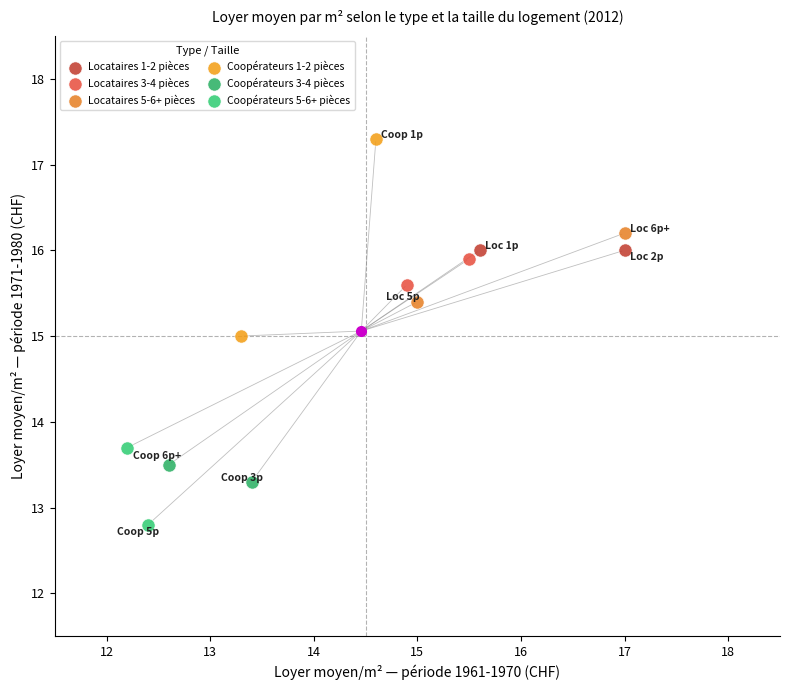

What are all the series names shown in the legend?

Locataires 1-2 pièces, Locataires 3-4 pièces, Locataires 5-6+ pièces, Coopérateurs 1-2 pièces, Coopérateurs 3-4 pièces, Coopérateurs 5-6+ pièces